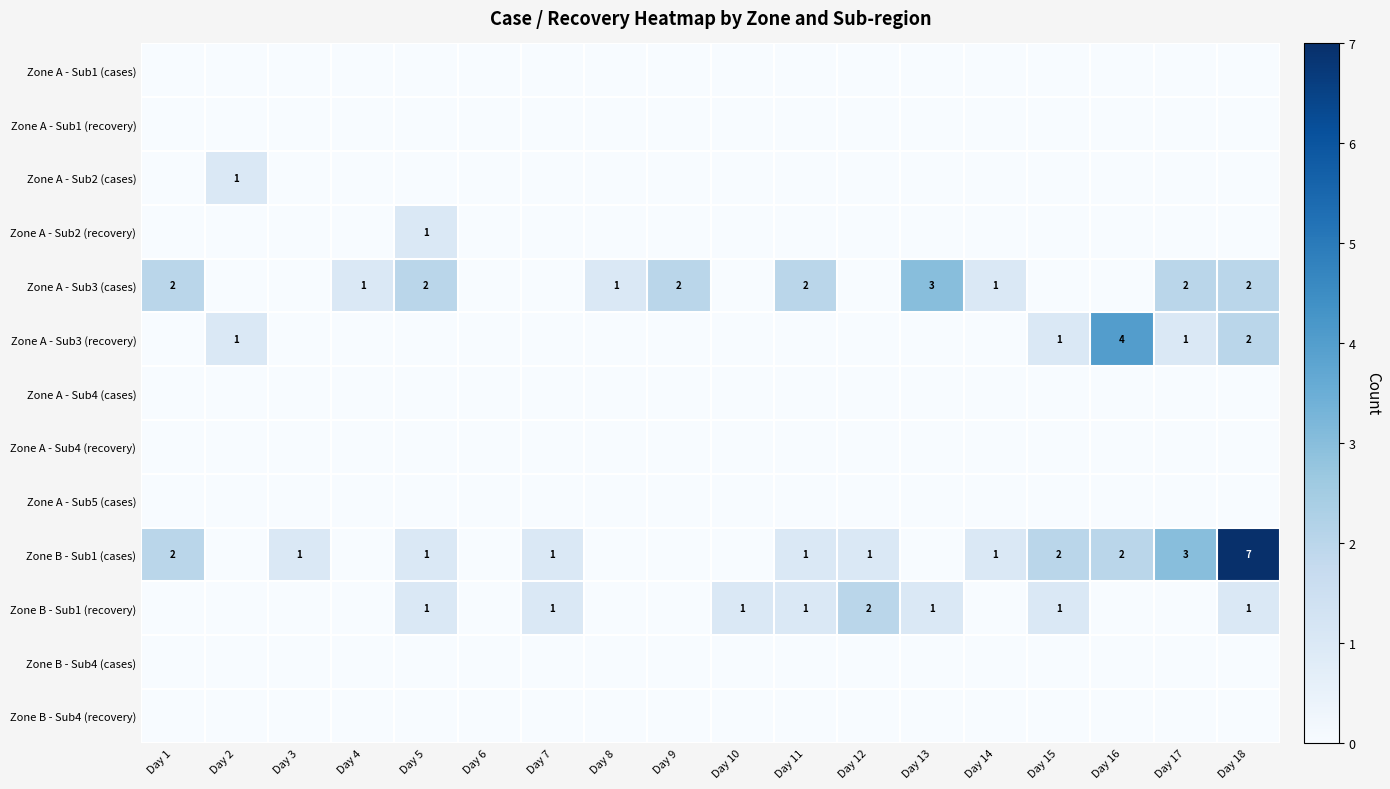

True or false: Zone A - Sub2 (recovery) has a value of 2 at Day 5.

False